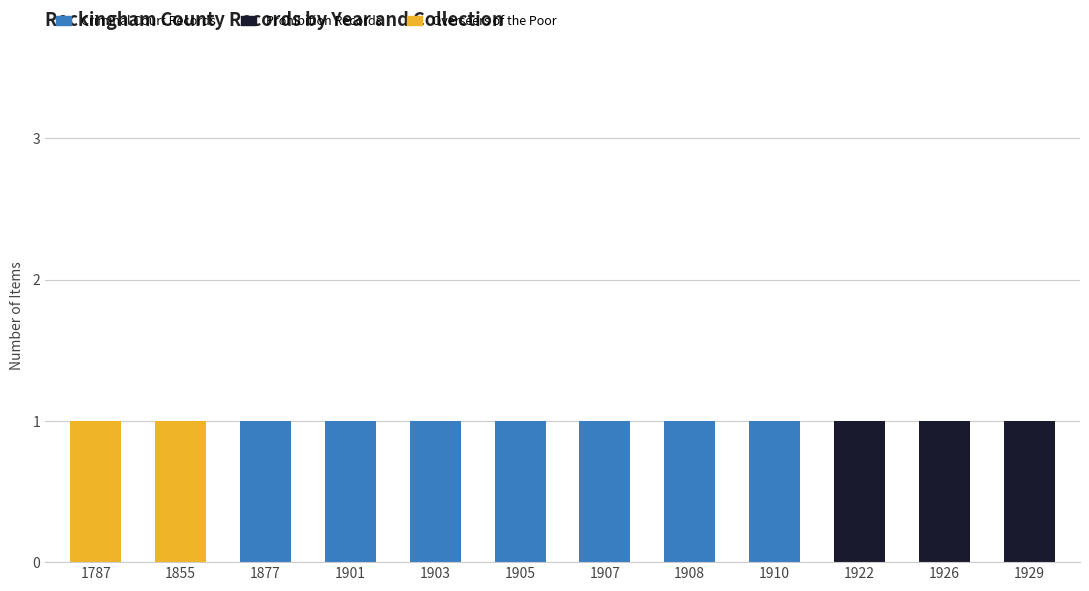

What is the sum of all Criminal Court Records values?

7